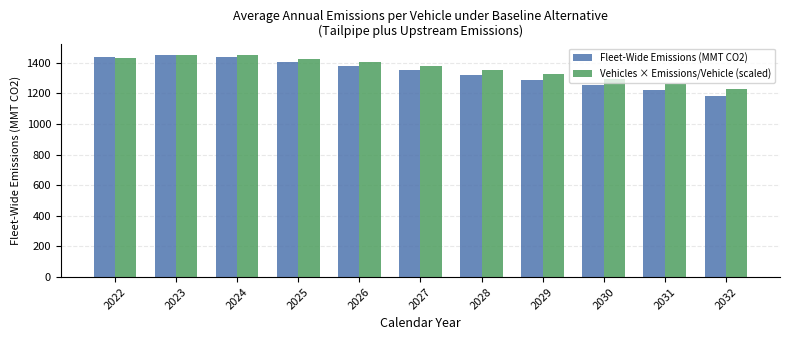

What is the value of the Fleet-Wide Emissions (MMT CO2) bar at the 4th from the left?

1405.6